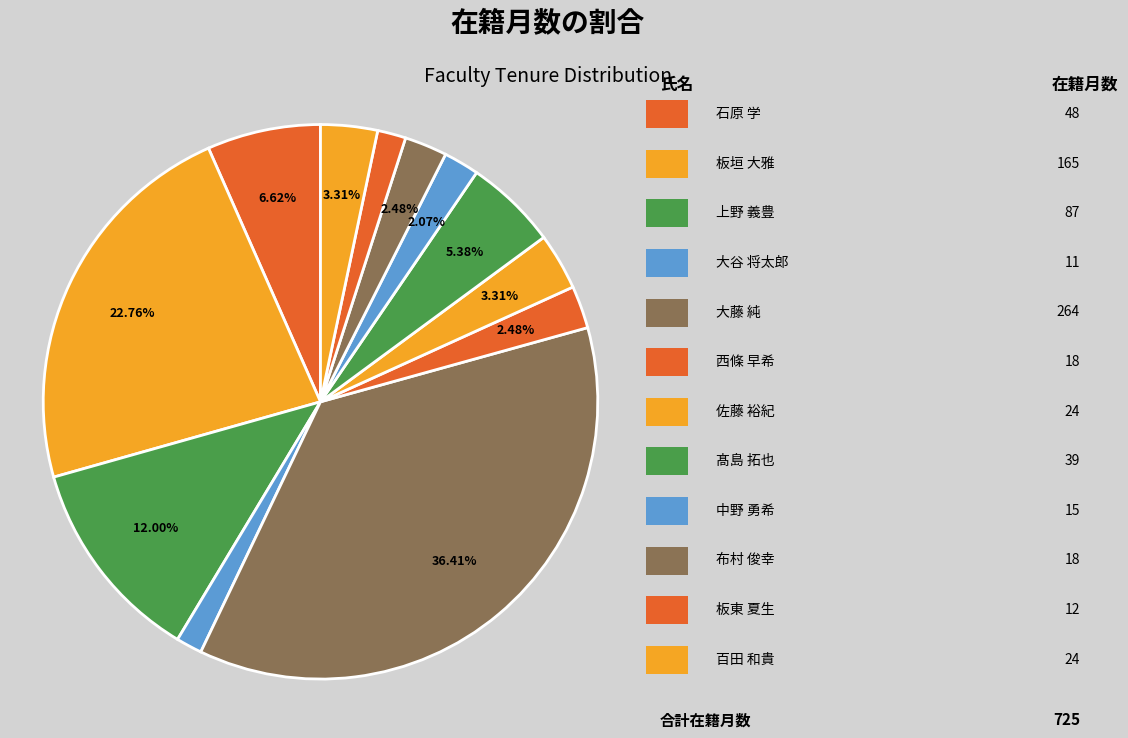

How many segments does this pie chart have?

12